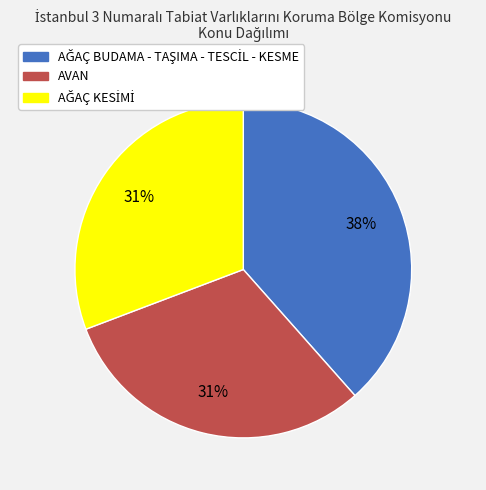

True or false: AVAN accounts for 31% of the total.

True